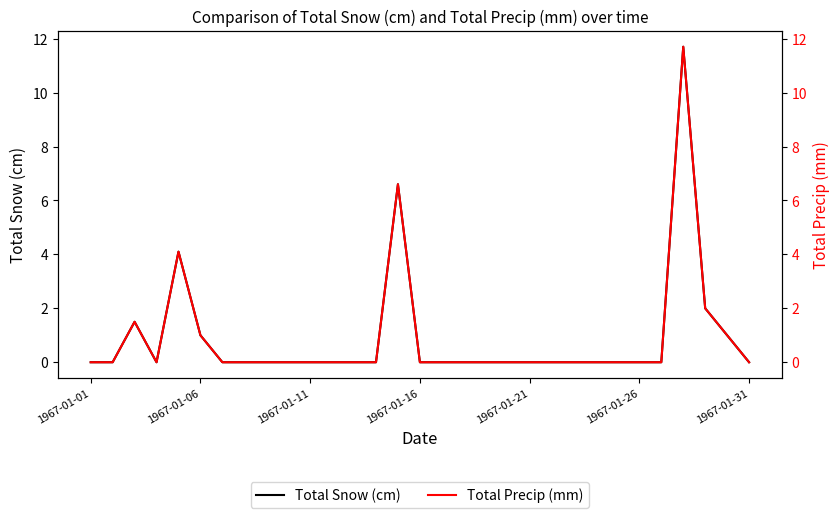

The Total Snow (cm) series shows -5.5 at 9. True or false?

False